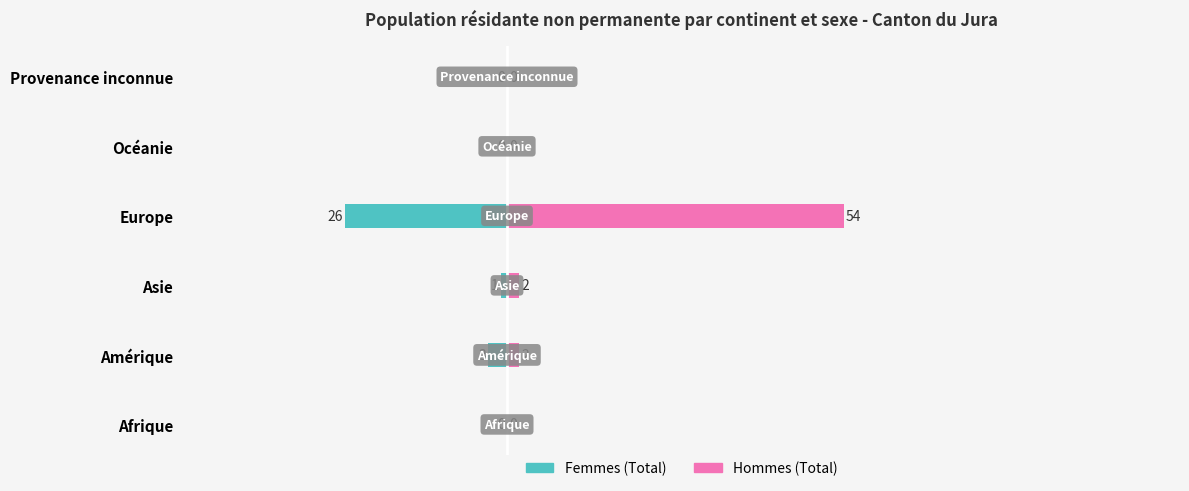

How many data points in Femmes (Total) are less than 0?

3